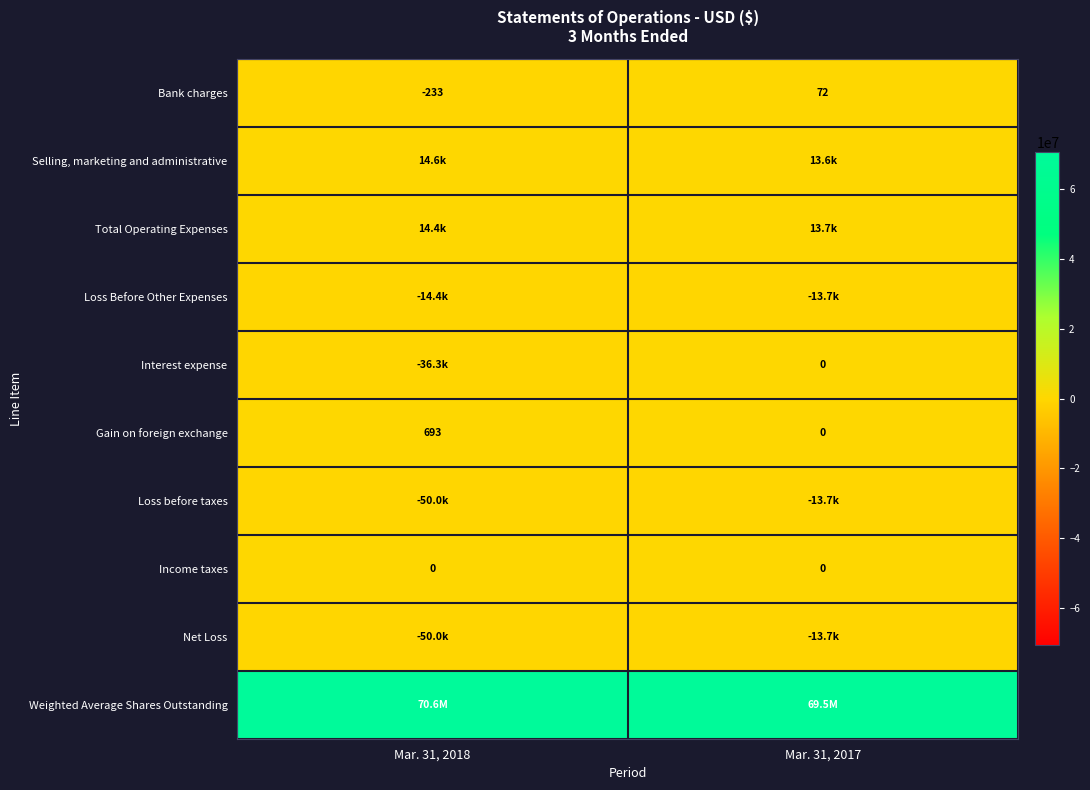

What is the sum of the Total Operating Expenses values at Mar. 31, 2017 and Mar. 31, 2018?

28106